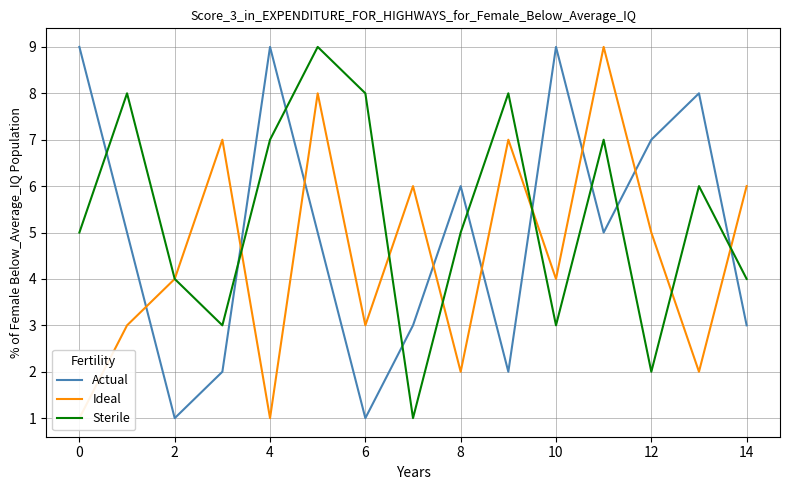

At how many categories does at least one series exceed 6?

11